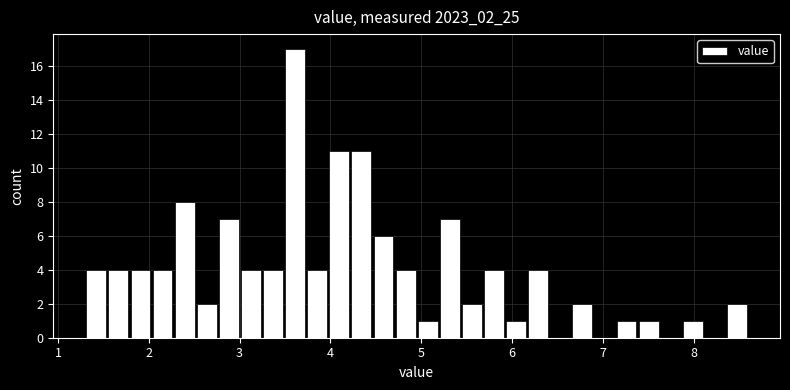

Around what value on the x-axis is the tallest bar? Give the approximate position of its centre, as read against the axis.

3.6